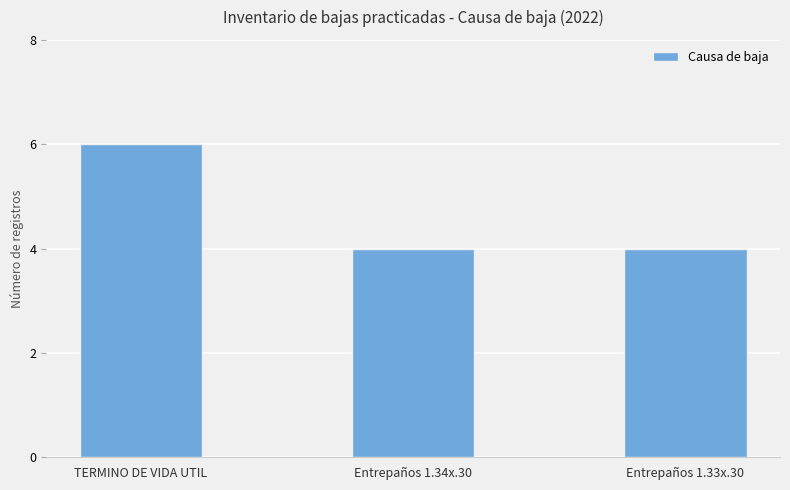

What is the approximate value at TERMINO DE VIDA UTIL?

6